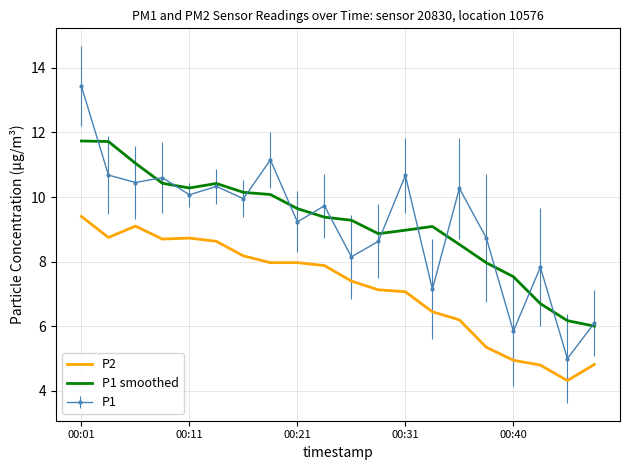

What are all the series names shown in the legend?

P2, P1 smoothed, P1